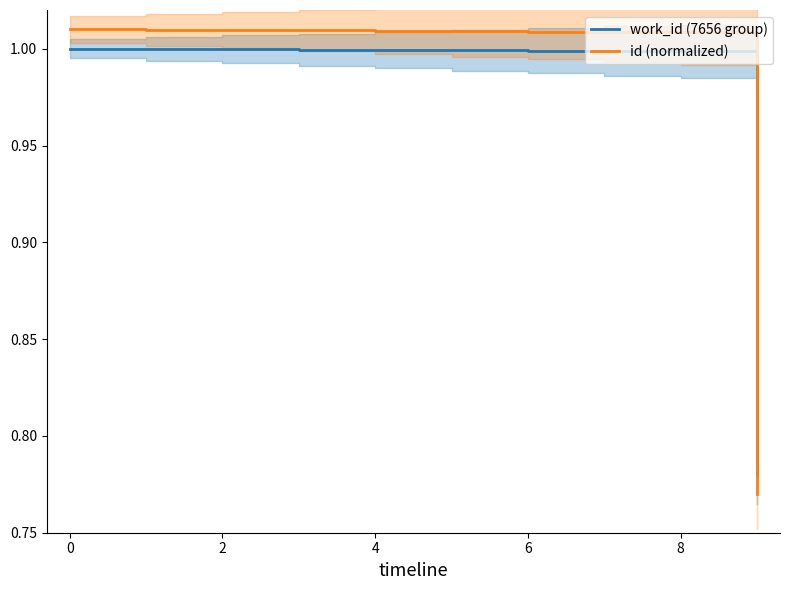

List the series in order of their overall mean, lowest first.

work_id (7656 group), id (normalized)